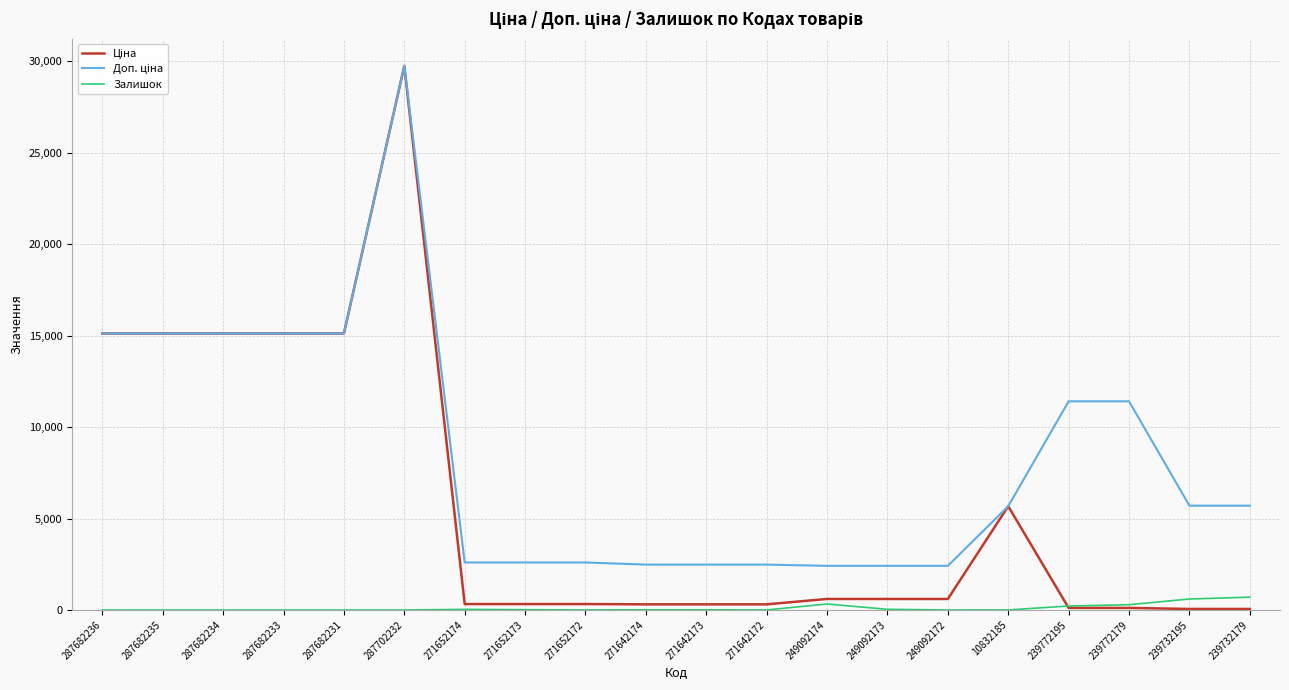

Does the chart display data point markers on the line(s)?

No